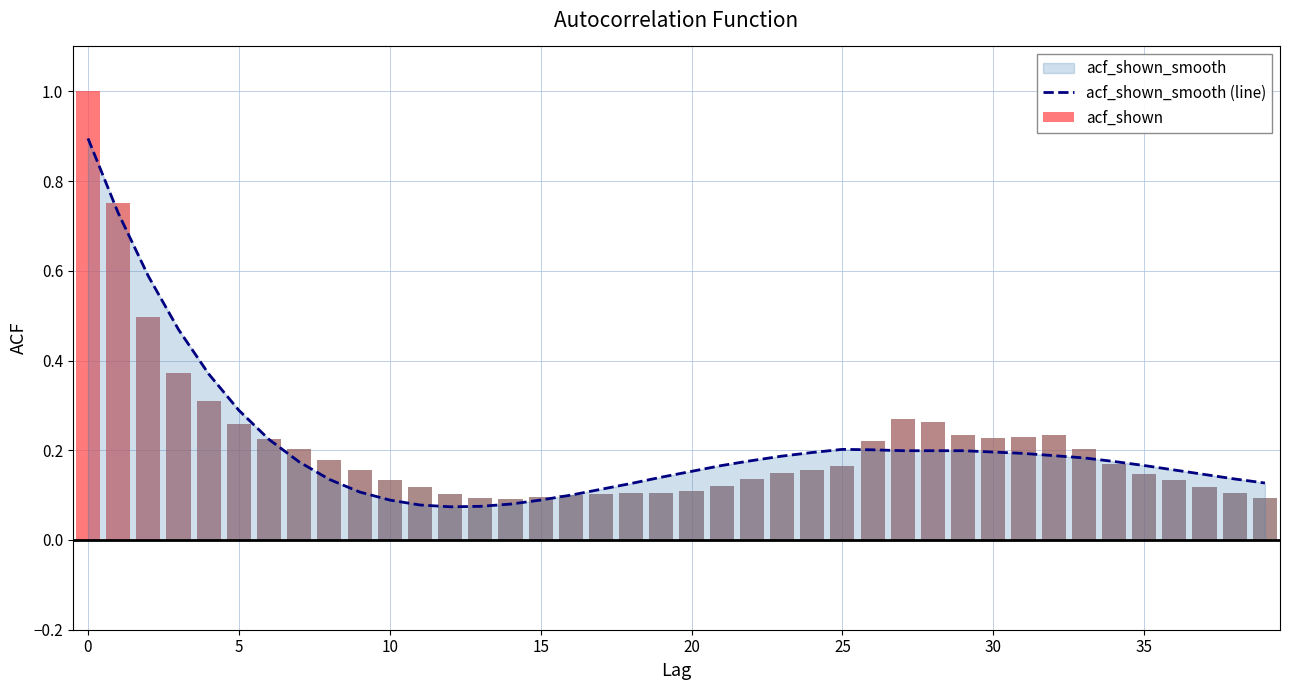

What is the maximum value for acf_shown_smooth (line)?

0.9